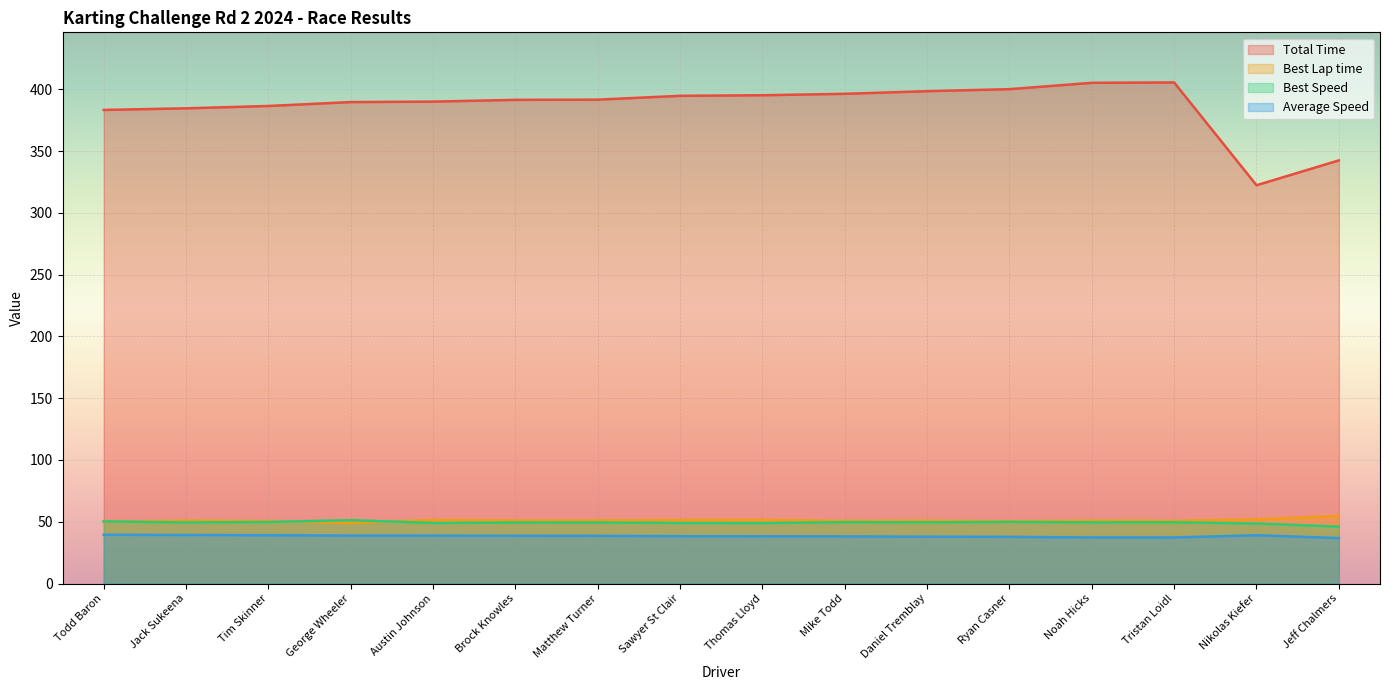

At which label is Total Time closest to 363?

Todd Baron